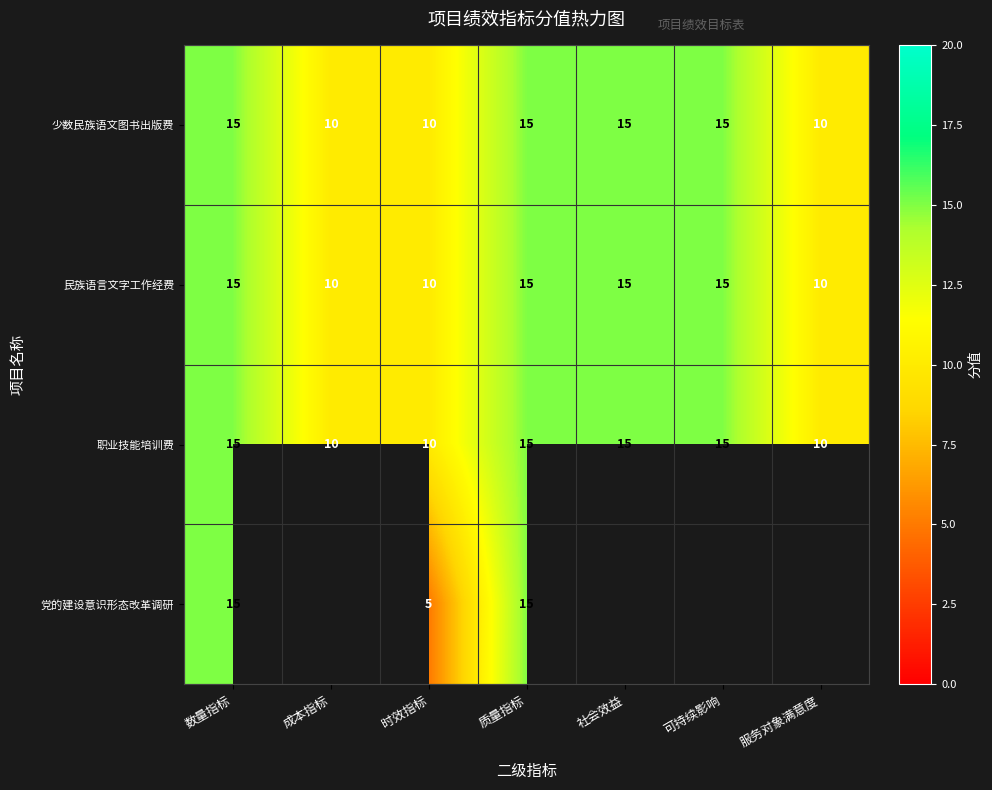

Is the value of 民族语言文字工作经费 at 质量指标 greater than the value of 职业技能培训费 at 成本指标?

Yes